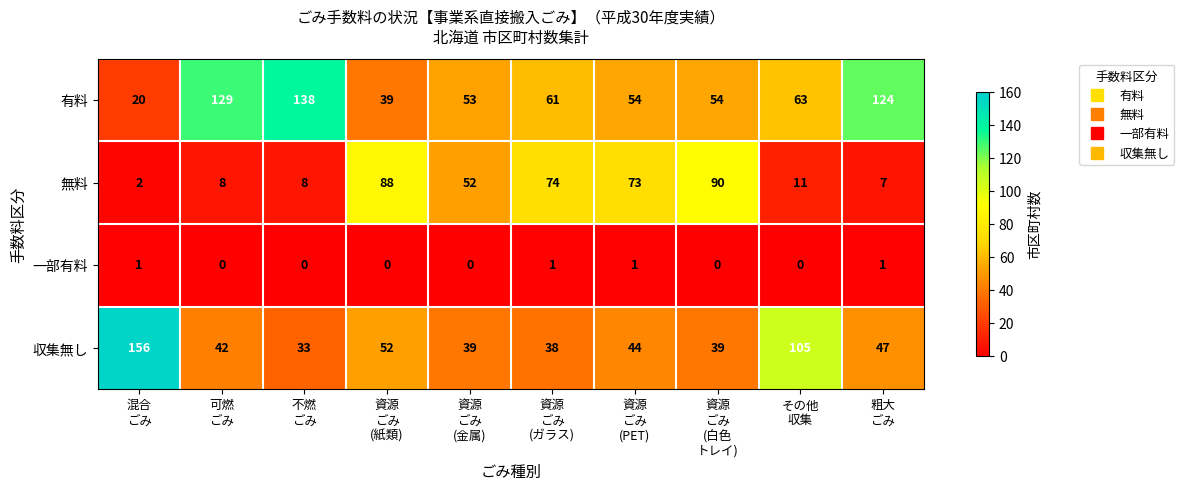

What is the difference between the second highest and minimum values in the 有料 series?

109